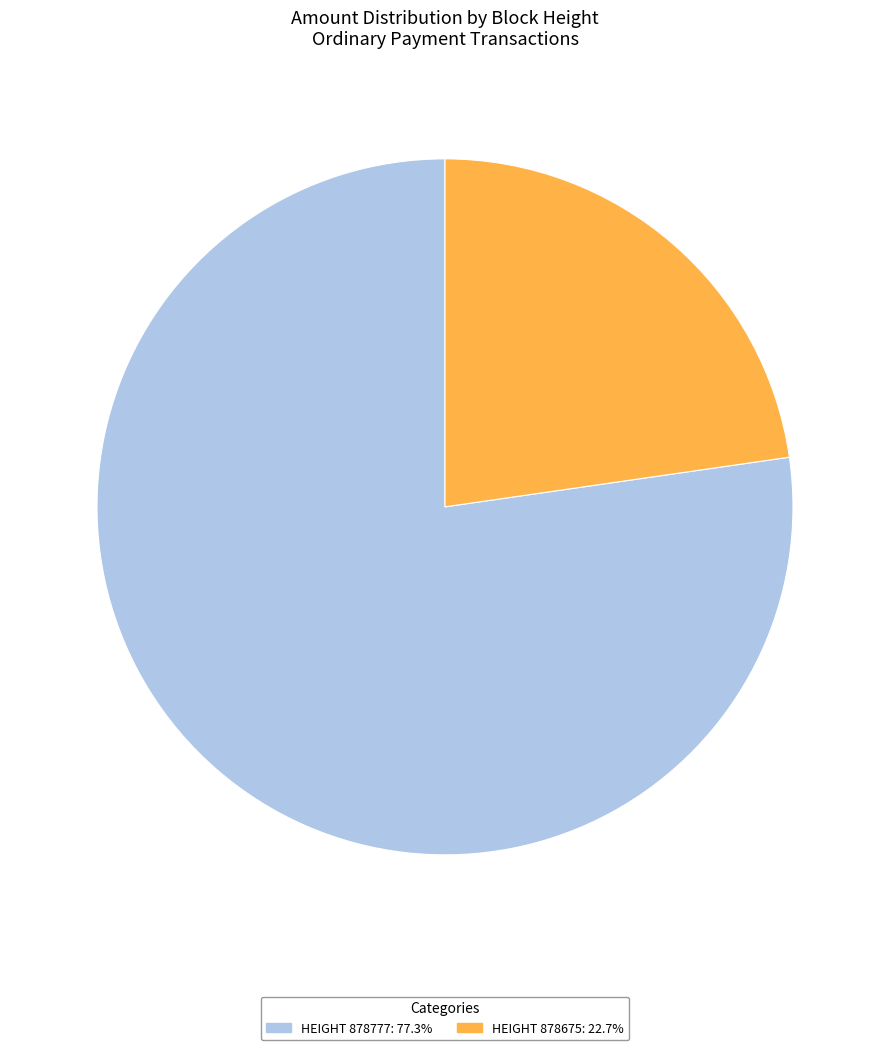

Is the sum of HEIGHT 878777: 77.3% and HEIGHT 878675: 22.7% greater than half?

Yes